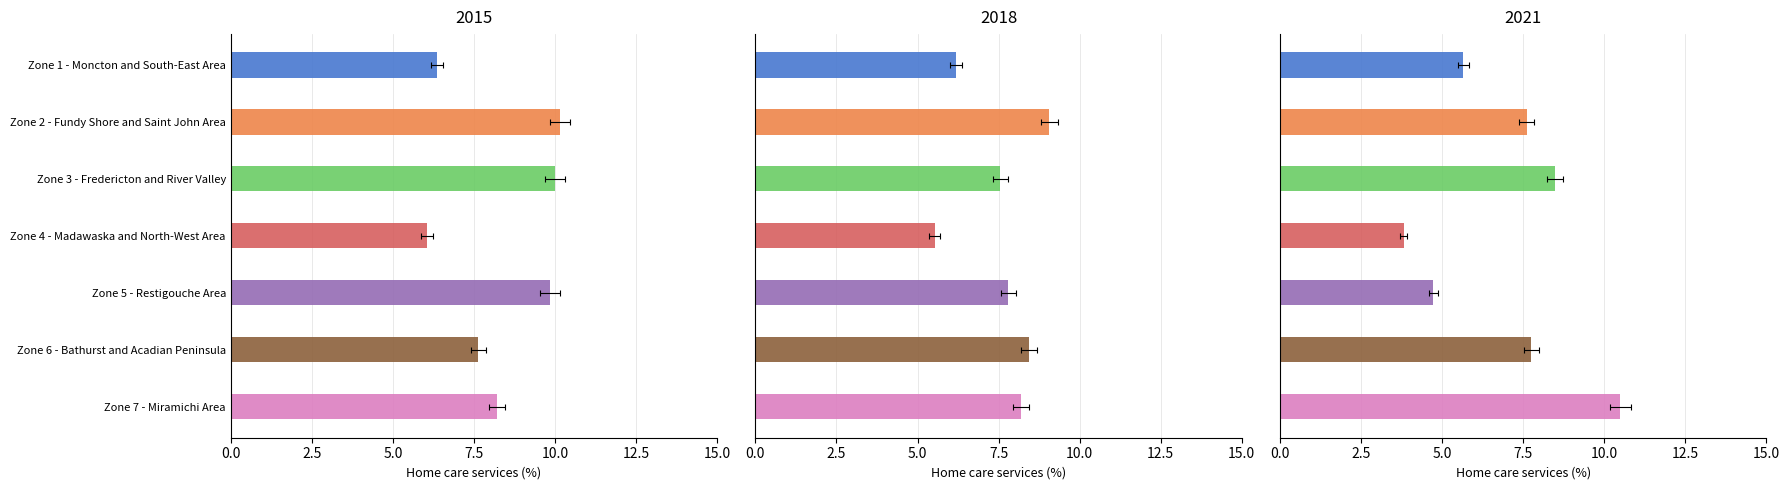

How many data points in 2018 are less than 7?

2